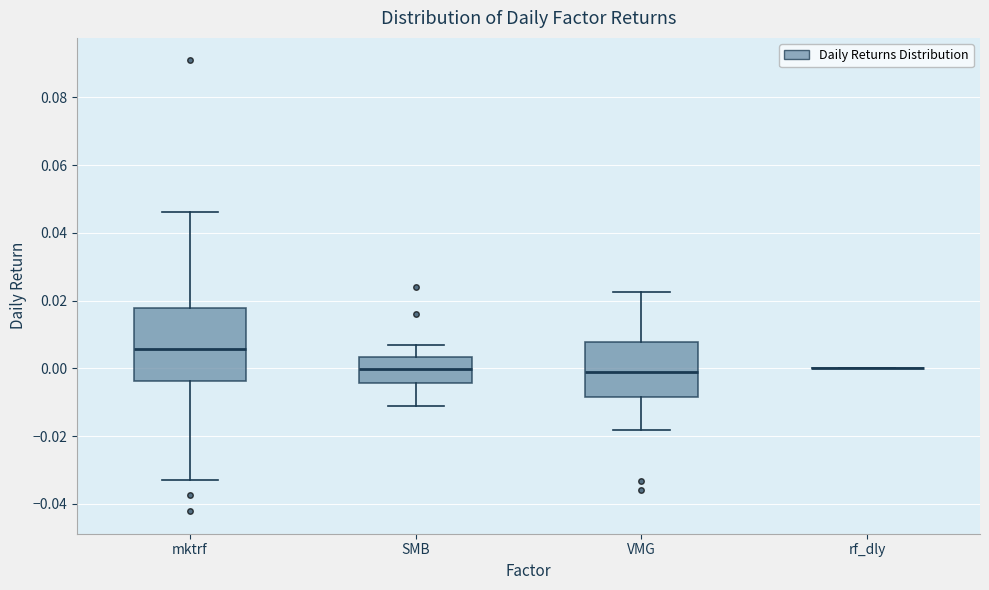

Reading left to right, transcribe this box plot: for each box, give where its median line is, the range the box spans, and where its two whiskers end, as read against the y-axis. The values are not printed on the chart, so give them approximately, as read against the axis.

mktrf: median 0.006, box -0.004 to 0.018, whiskers -0.032 to 0.046
SMB: median 0.000, box -0.004 to 0.004, whiskers -0.012 to 0.006
VMG: median 0.000, box -0.008 to 0.008, whiskers -0.018 to 0.022
rf_dly: box collapsed to a line at 0.000, whiskers 0.000 to 0.000